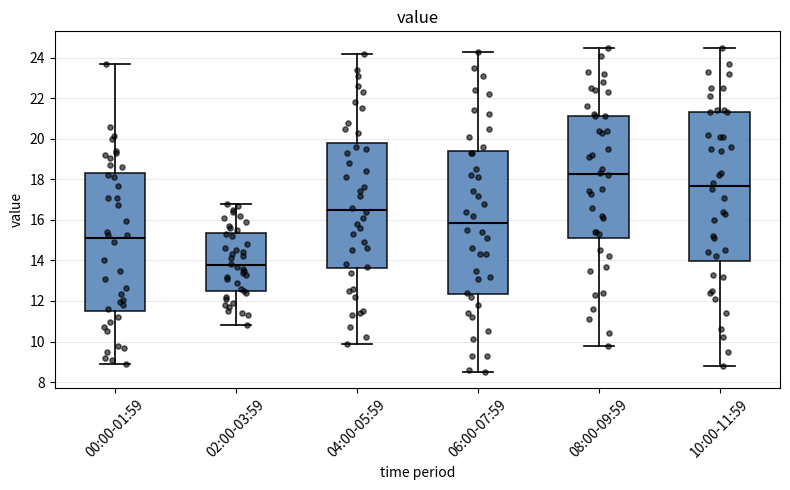

Where does the median line of the box for 10:00-11:59 sit on the y-axis? The values are not printed on the chart, so give them approximately, as read against the axis.

17.6